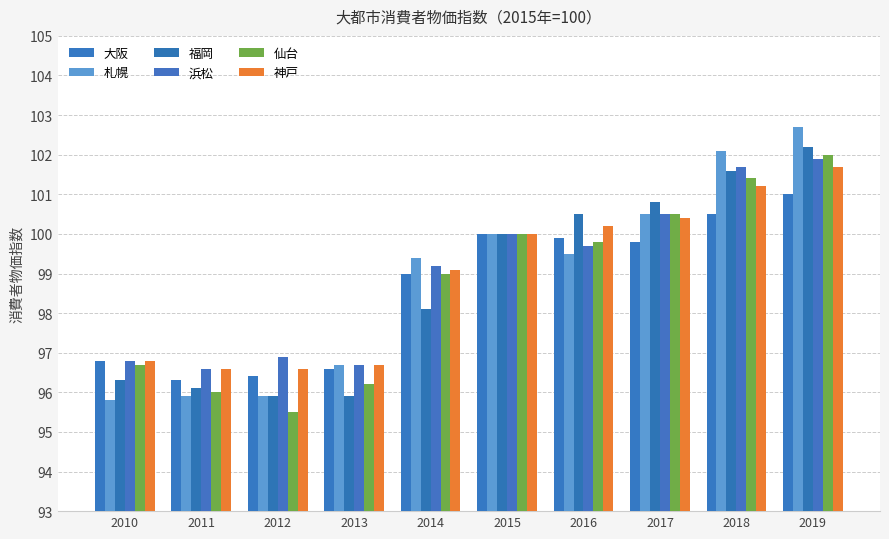

What is the maximum value for 札幌?

102.7